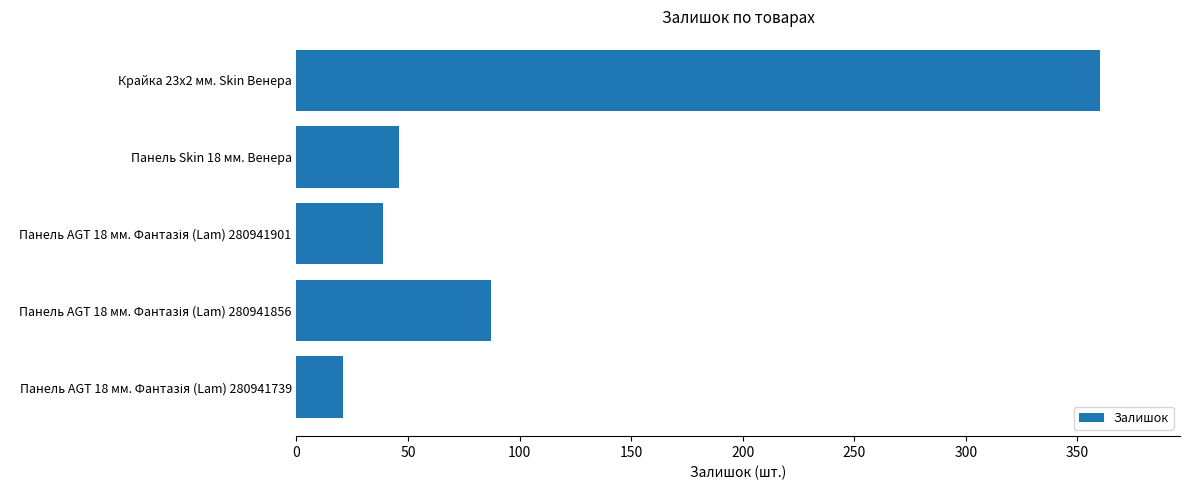

Reading bottom to top, what are all the values shown in this chart?

21	87	39	46	360